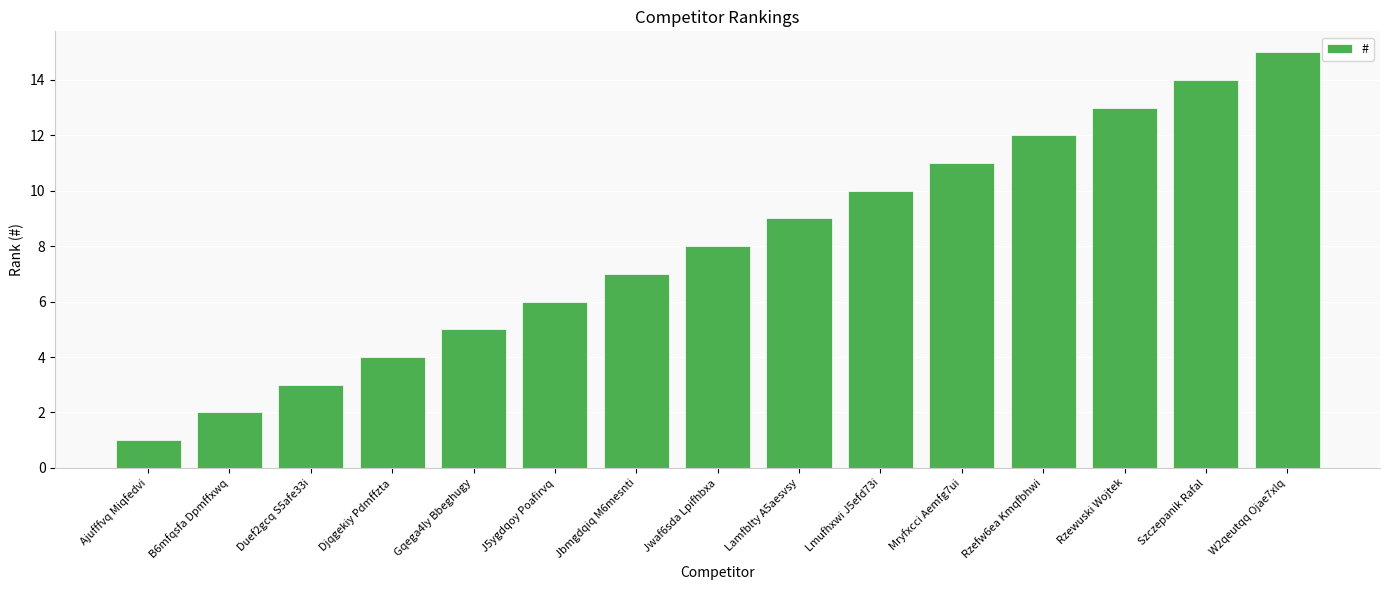

Is it true that the value at Gqega4ly Bbeghugy is 1?

False